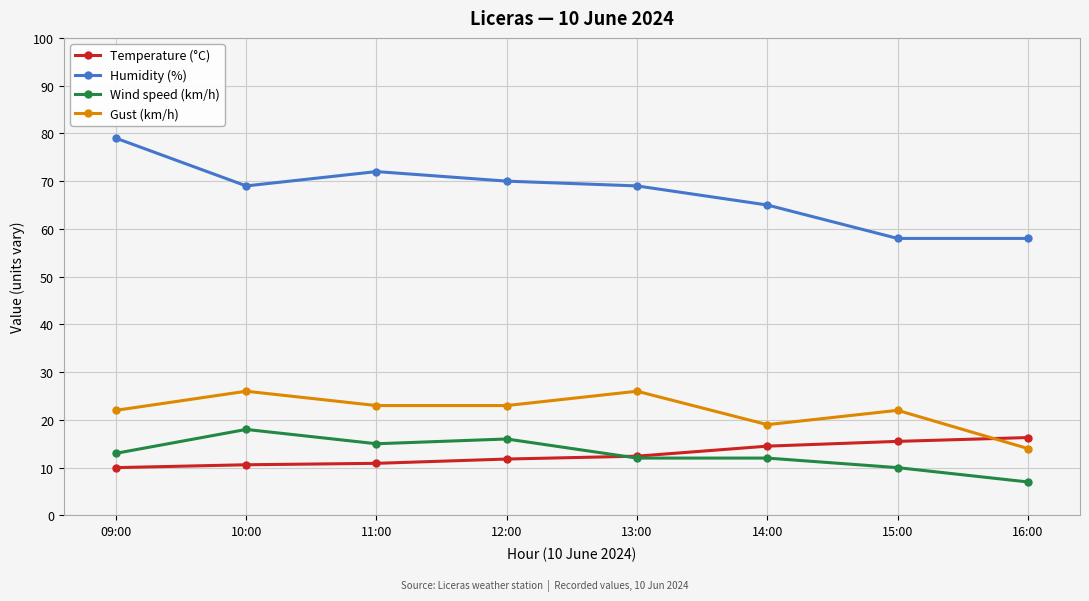

What are all the series names shown in the legend?

Temperature (°C), Humidity (%), Wind speed (km/h), Gust (km/h)